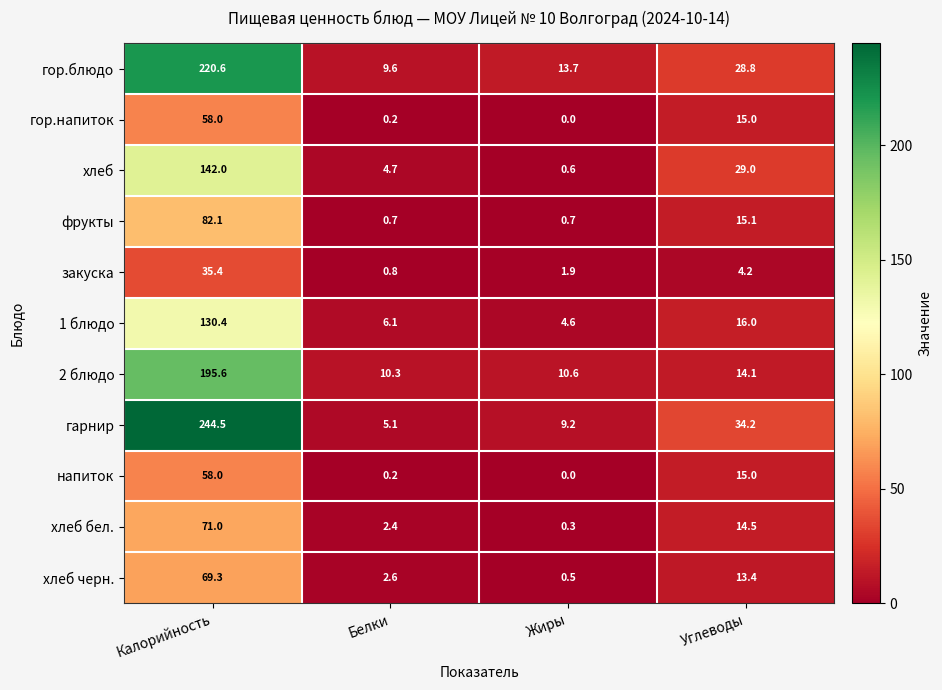

Which series has the widest spread of values?

гарнир